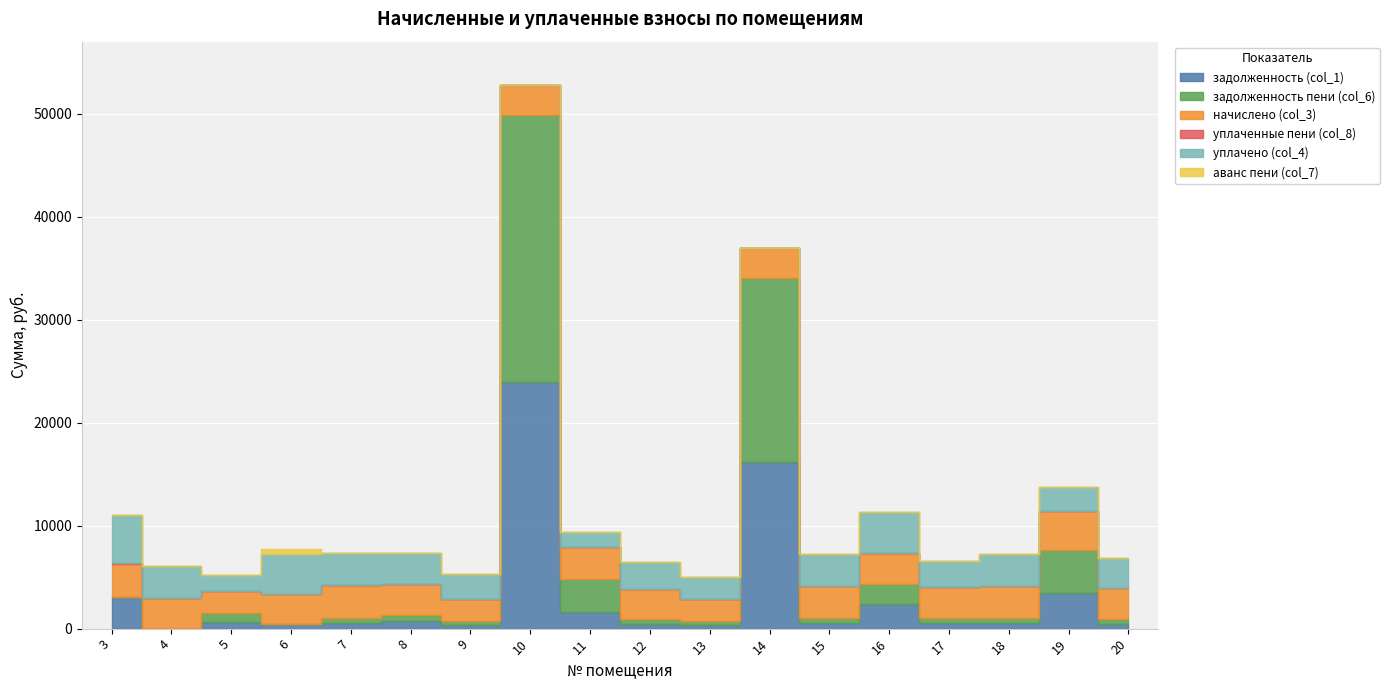

At how many categories does at least one series exceed 24549?

1